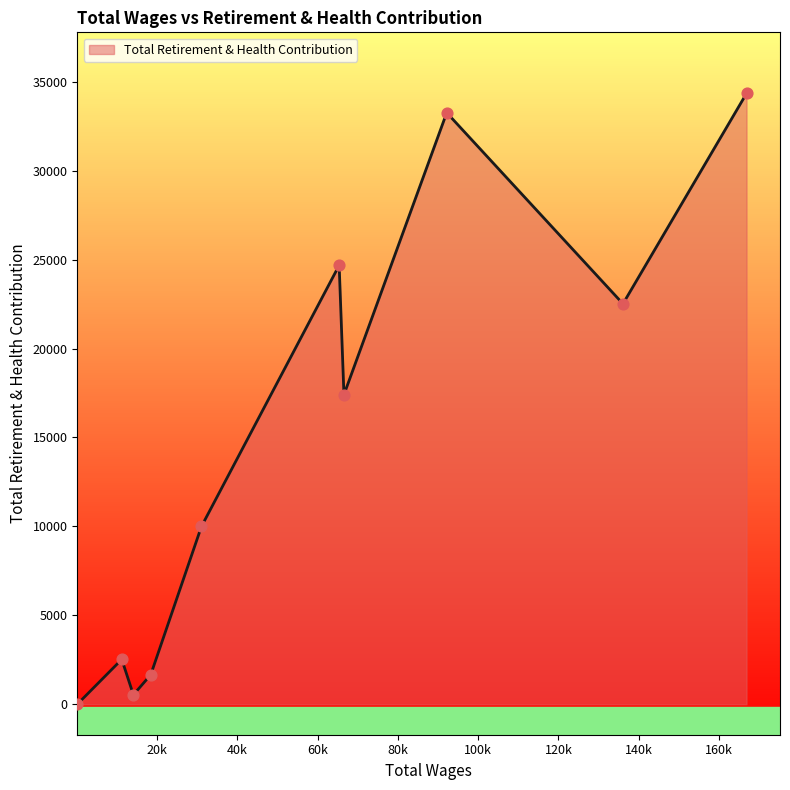

What is the difference between the maximum and minimum values?

34348.0